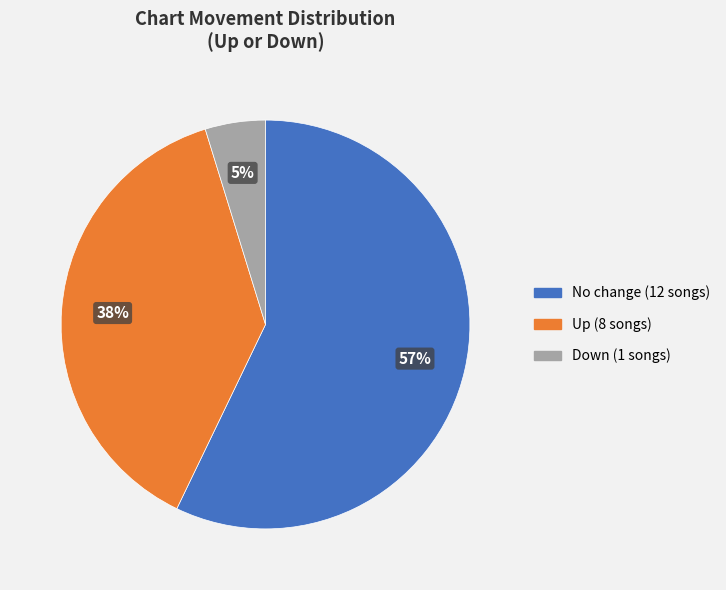

Is there any slice that represents more than half of the pie?

Yes